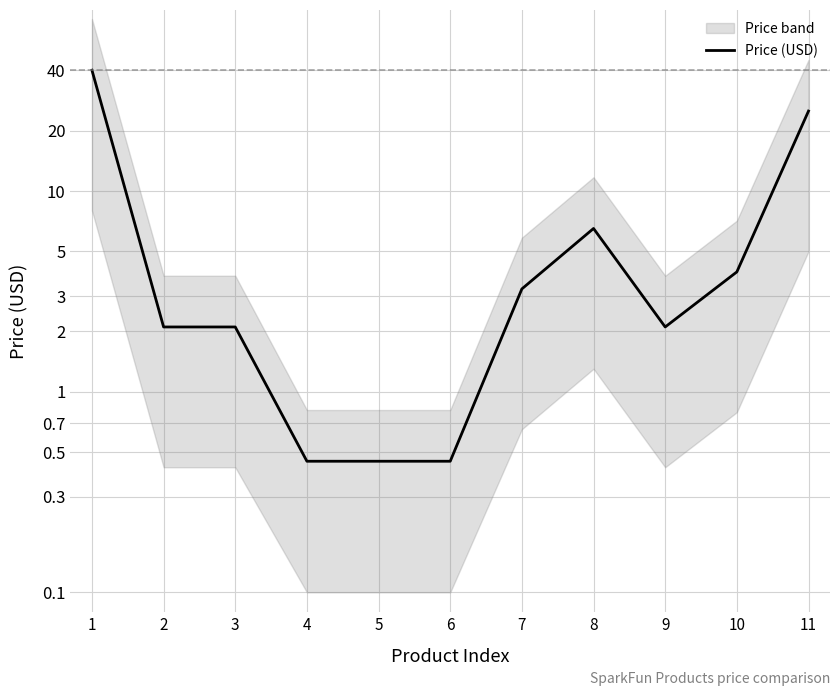

At which category does the data reach its first local valley?

9